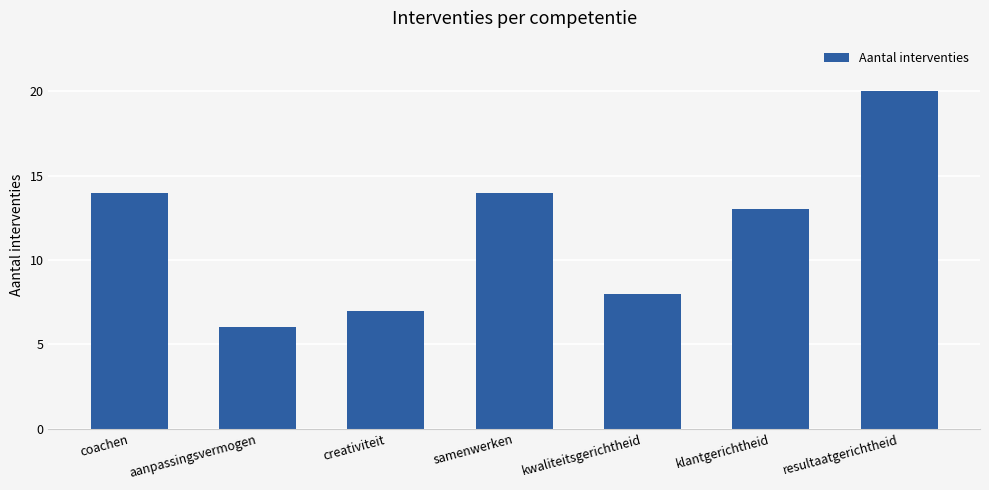

Does the chart contain any negative values?

No